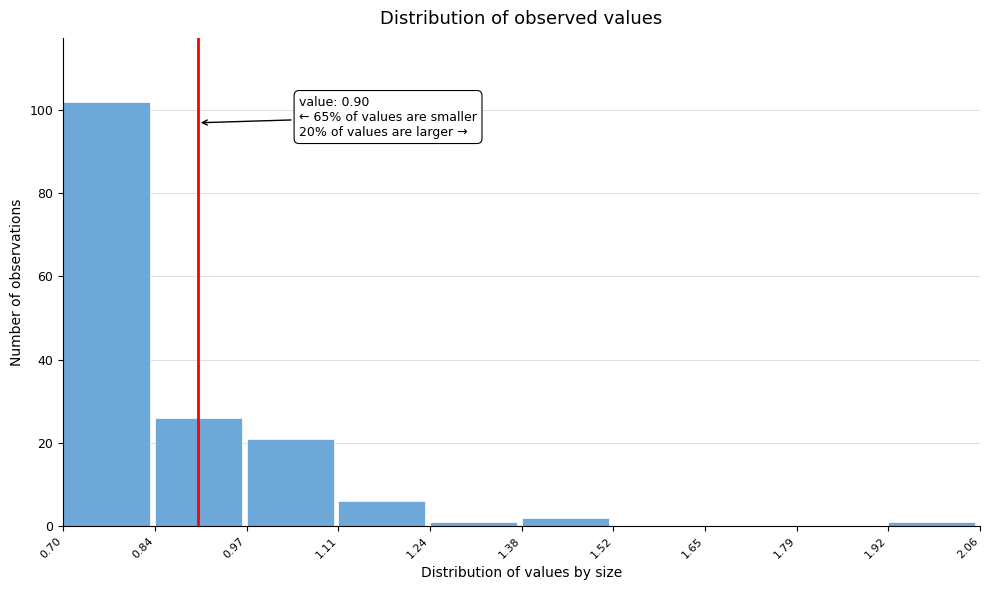

Which range on the x-axis has the tallest bar?

0.70 to 0.84